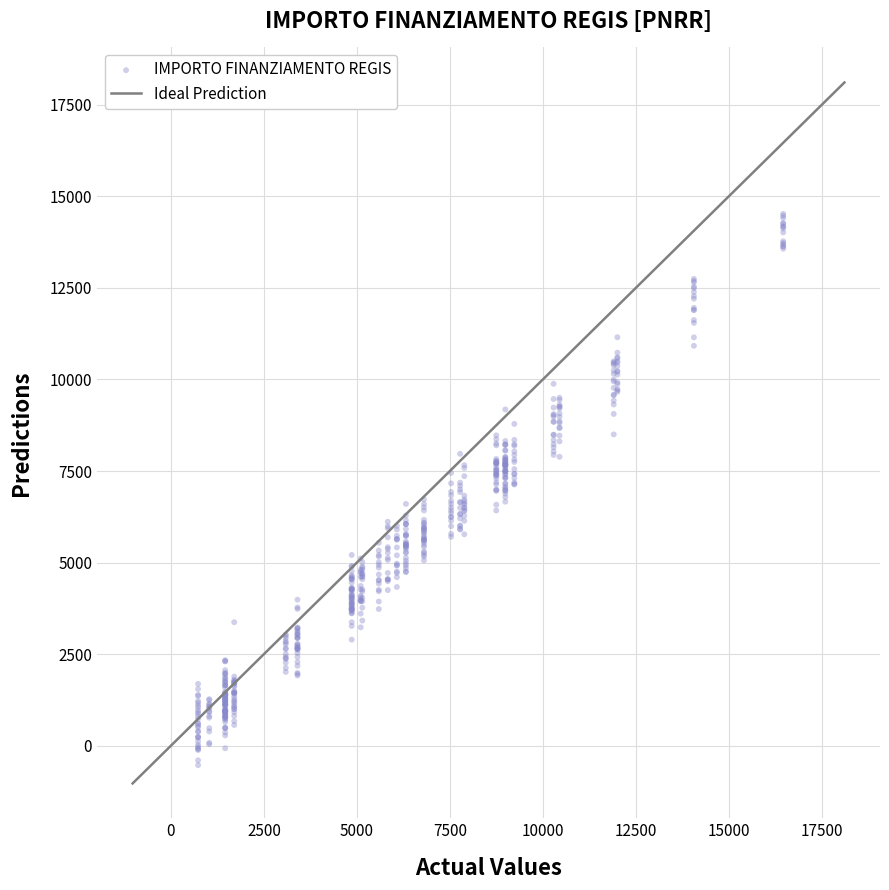

What is the range of Y values (max minus min)?

15054.9